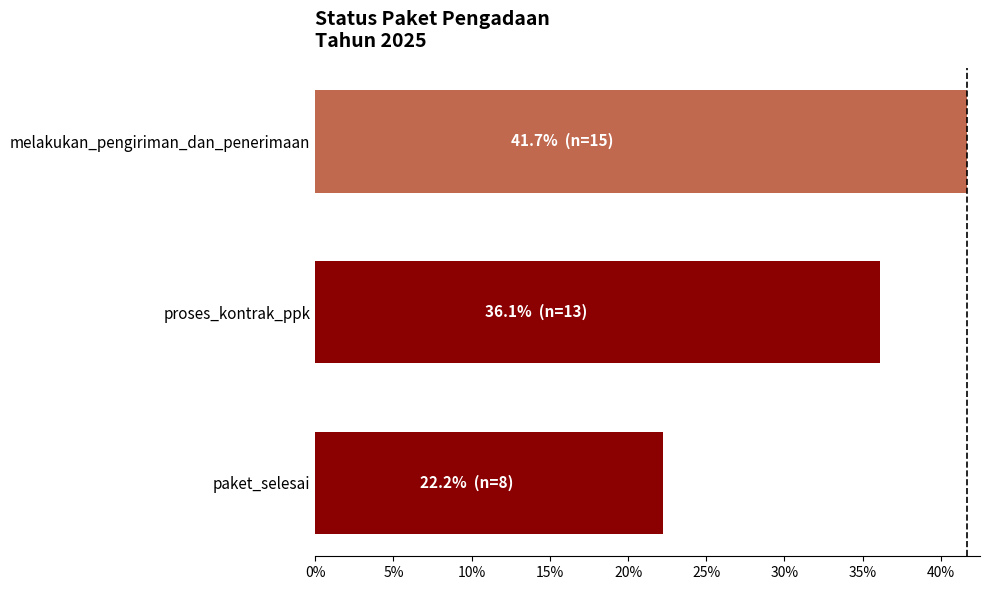

What is the difference between the maximum and minimum values?

19.4